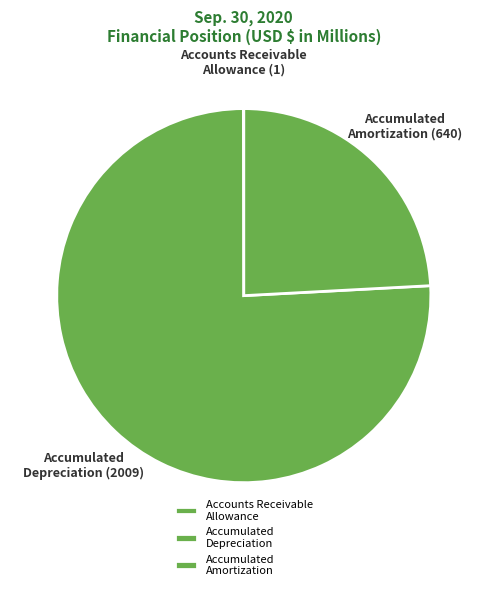

True or false: Accumulated Amortization accounts for 17% of the total.

False